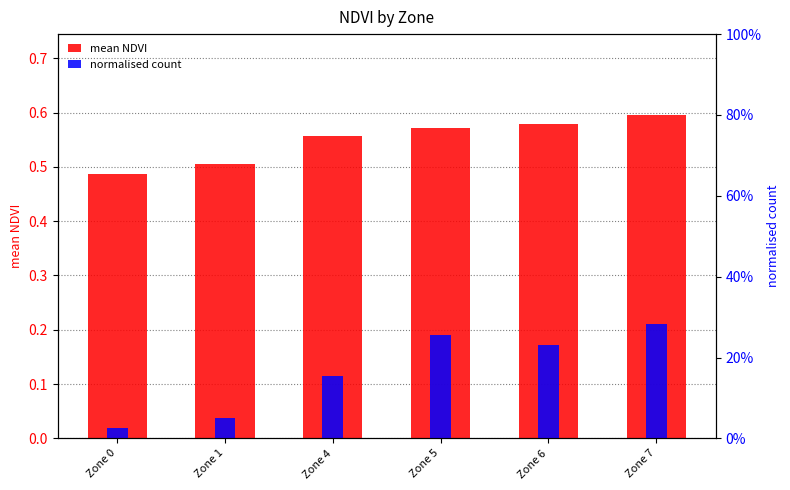

At how many categories does at least one series exceed 0?

6